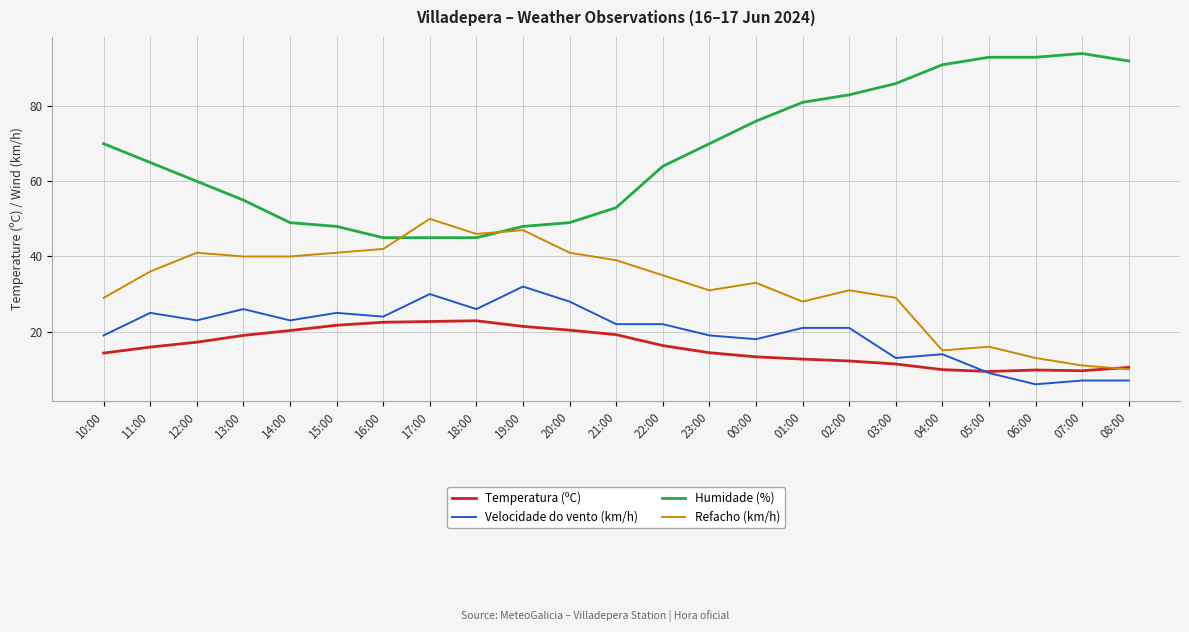

What is the smallest value displayed?

6.0